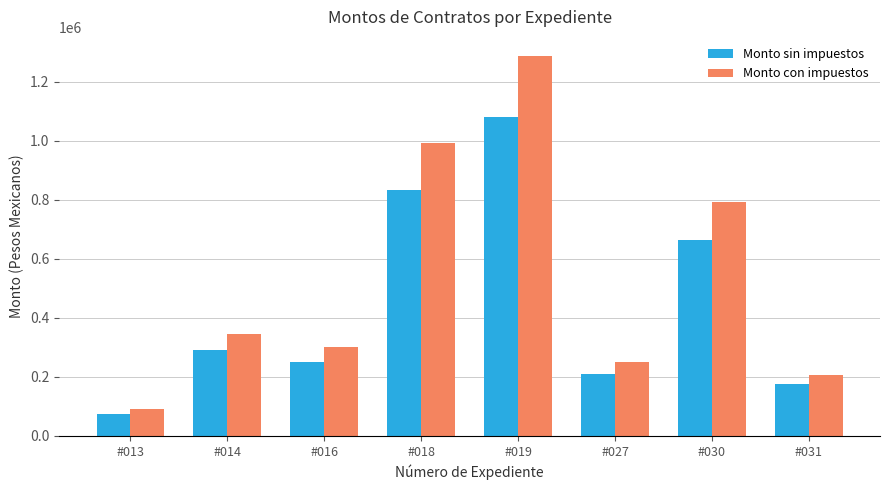

List the series in order of their overall mean, lowest first.

Monto sin impuestos, Monto con impuestos